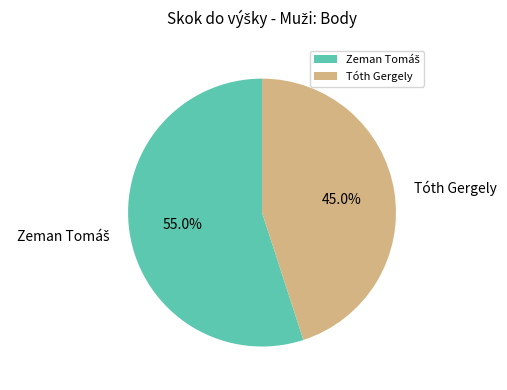

What percentage is NOT represented by Tóth Gergely?

55.0%